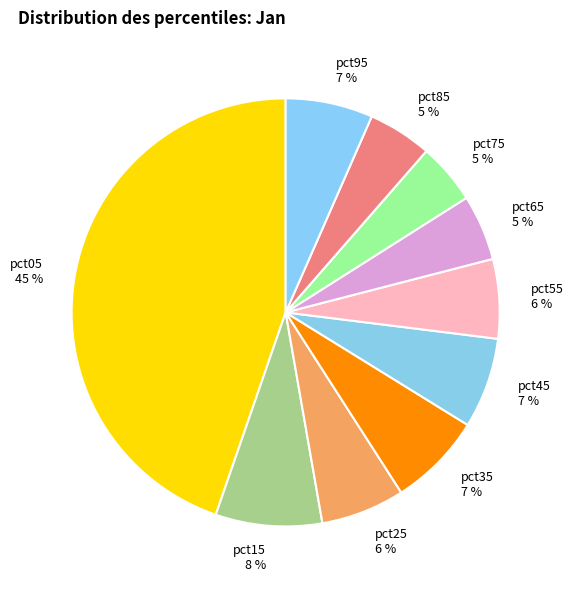

How many slices are in this pie chart?

10